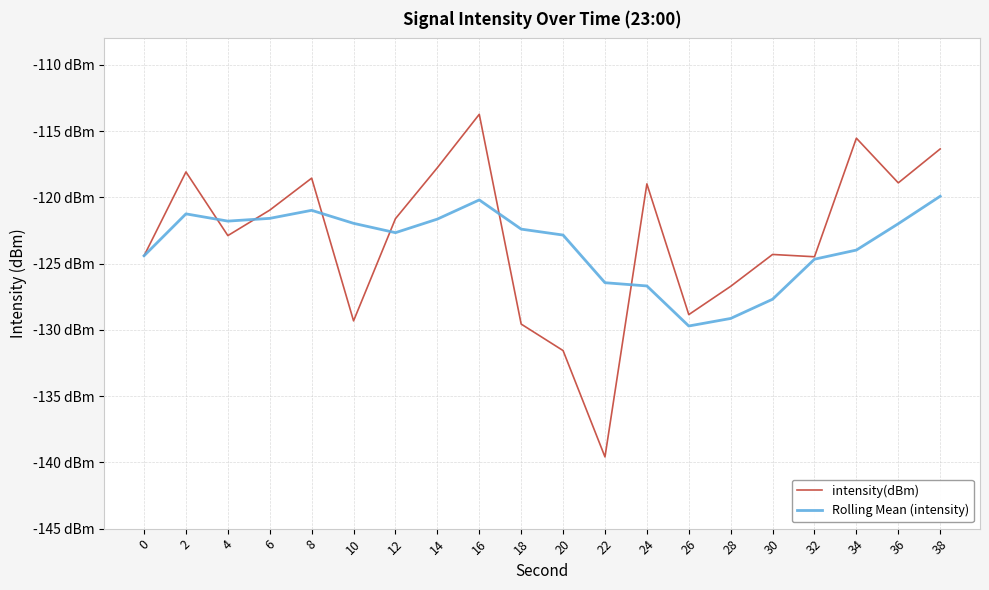

What is the difference between the second highest and second lowest values in the Rolling Mean (intensity) series?

8.9